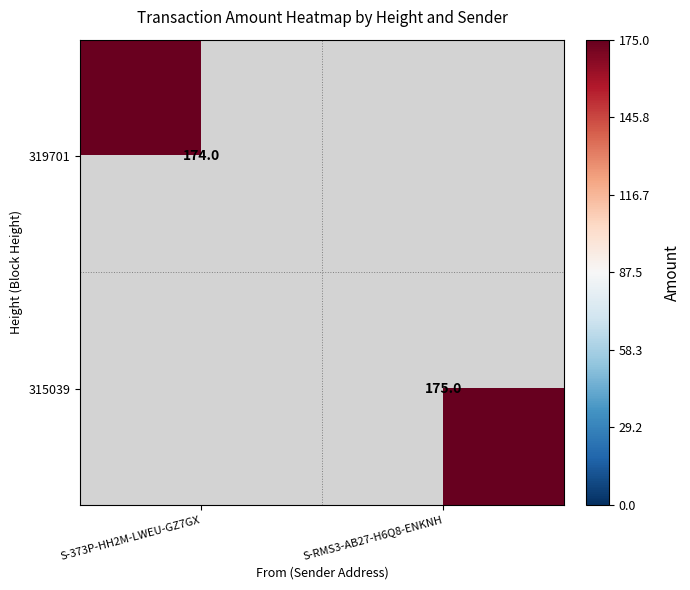

The value of 315039 at S-RMS3-AB27-H6Q8-ENKNH is 175. True or false?

True